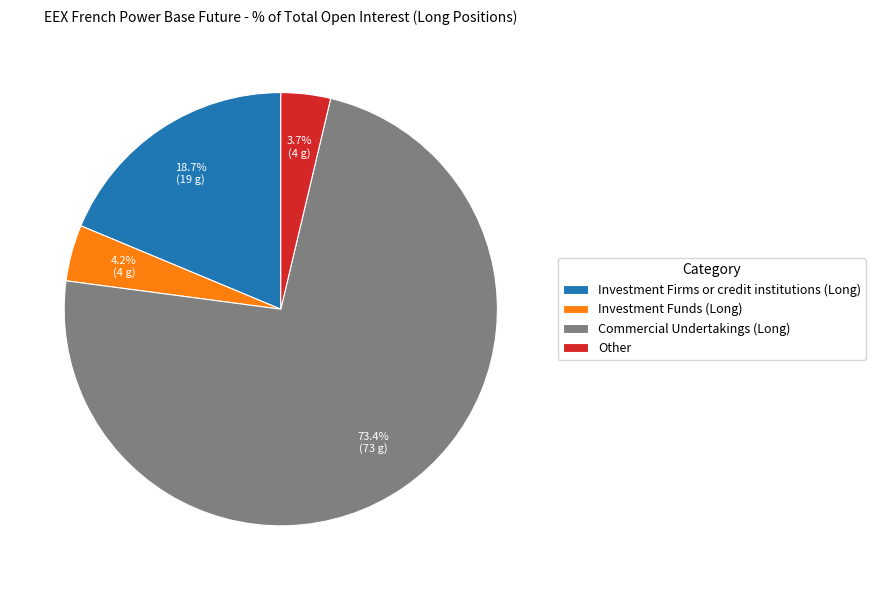

What is the majority slice?

Commercial Undertakings (Long)